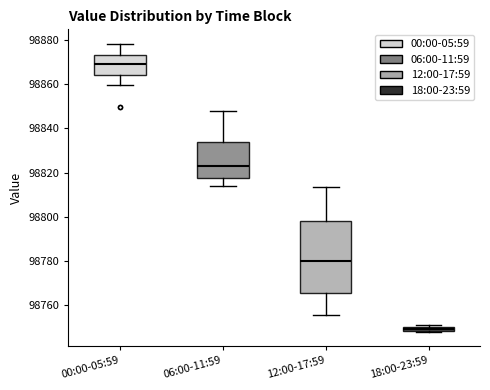

Which box is the tallest, from its lower edge to its upper edge?

12:00-17:59